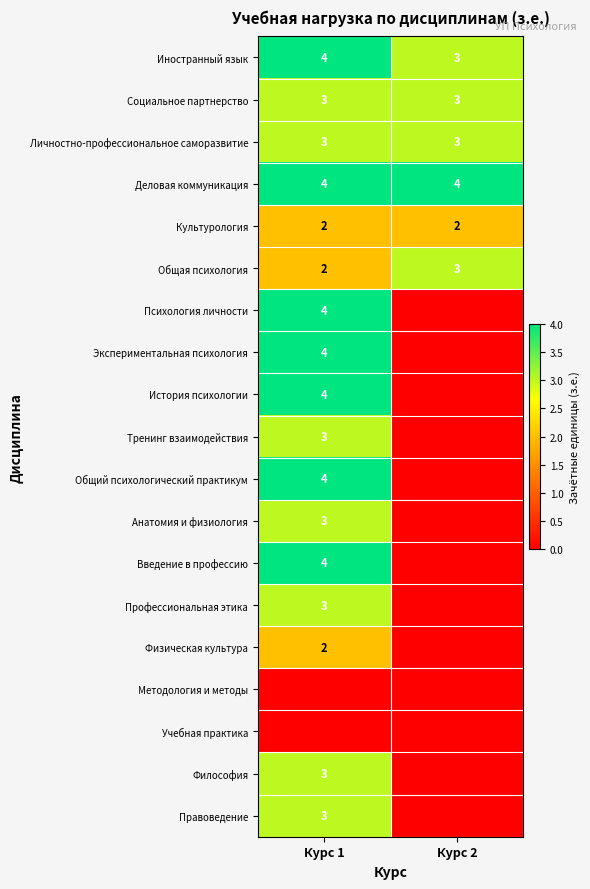

How many data points does each series have?

2